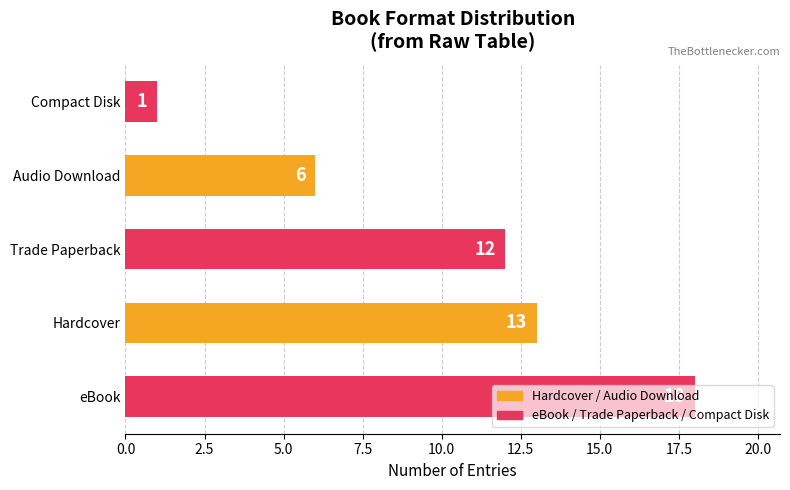

What is the change in value from Hardcover to Compact Disk?

-12